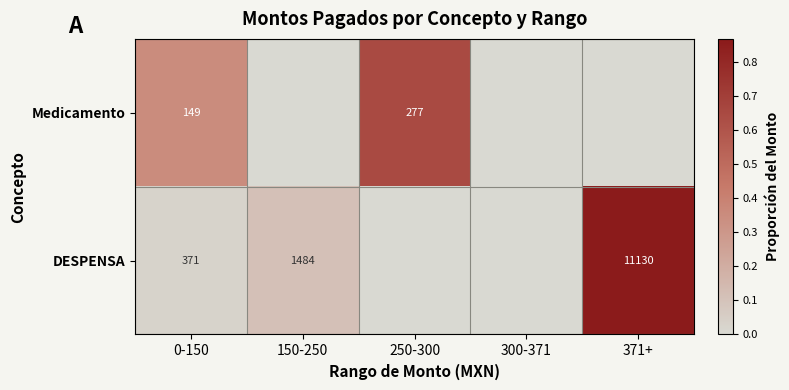

How many series are shown in this chart?

2